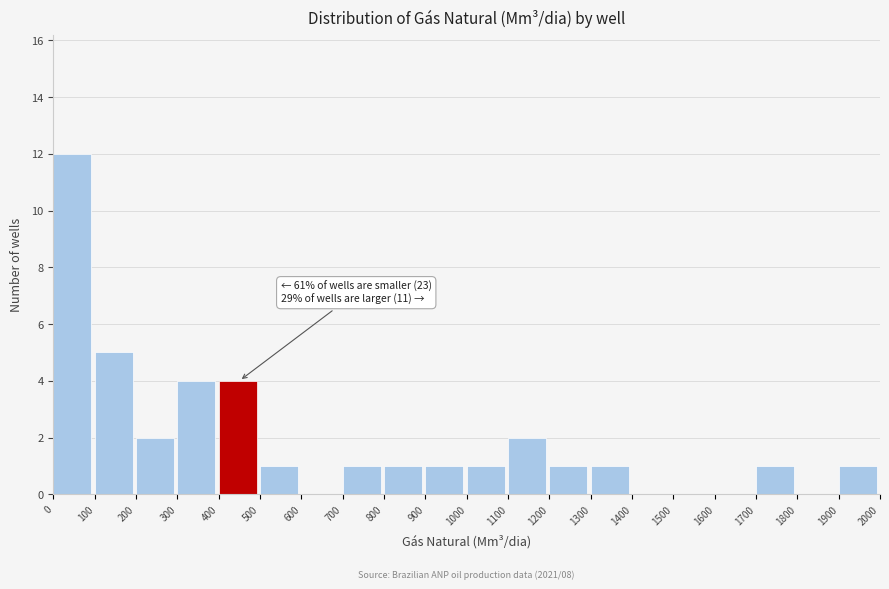

Which range on the x-axis has the tallest bar?

0 to 100